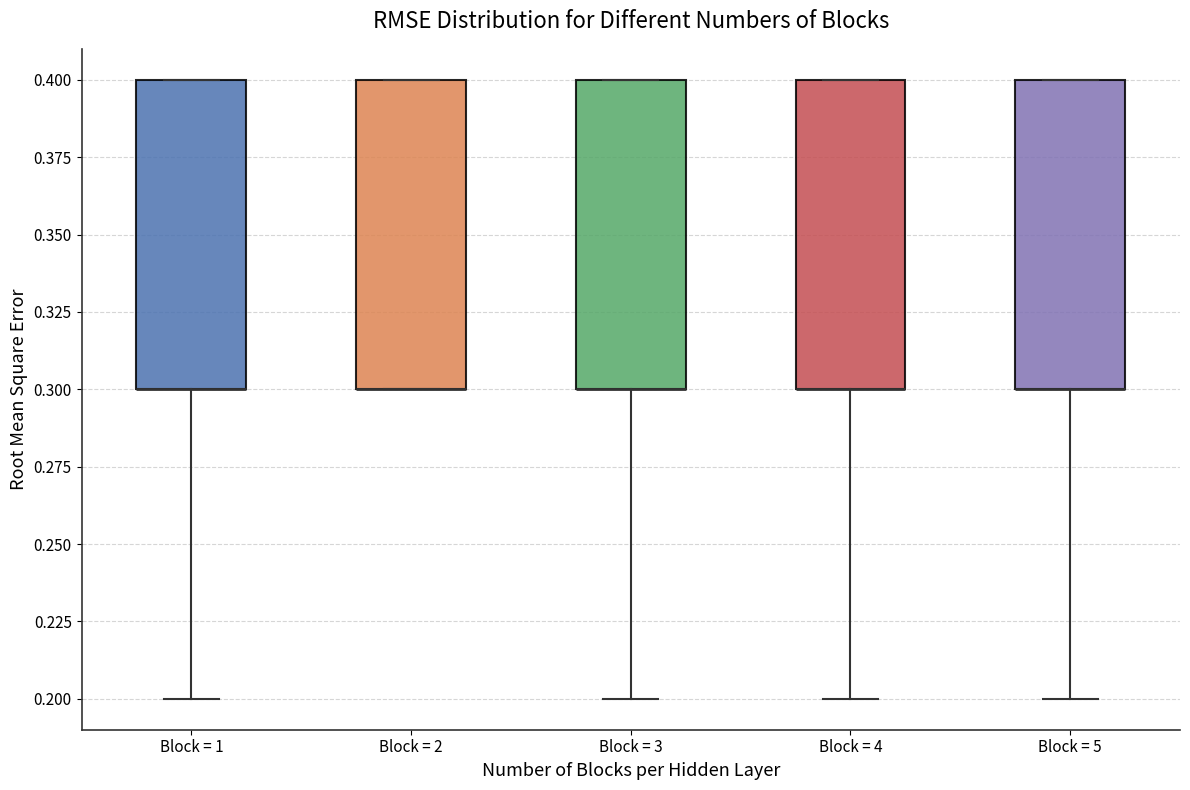

Reading left to right, transcribe this box plot: for each box, give where its median line is, the range the box spans, and where its two whiskers end, as read against the y-axis. The values are not printed on the chart, so give them approximately, as read against the axis.

Block = 1: median 0.3 (drawn on the box's lower edge), box 0.3 to 0.4, whiskers 0.2 to 0.4
Block = 2: median 0.3 (drawn on the box's lower edge), box 0.3 to 0.4, whiskers 0.3 to 0.4
Block = 3: median 0.3 (drawn on the box's lower edge), box 0.3 to 0.4, whiskers 0.2 to 0.4
Block = 4: median 0.3 (drawn on the box's lower edge), box 0.3 to 0.4, whiskers 0.2 to 0.4
Block = 5: median 0.3 (drawn on the box's lower edge), box 0.3 to 0.4, whiskers 0.2 to 0.4